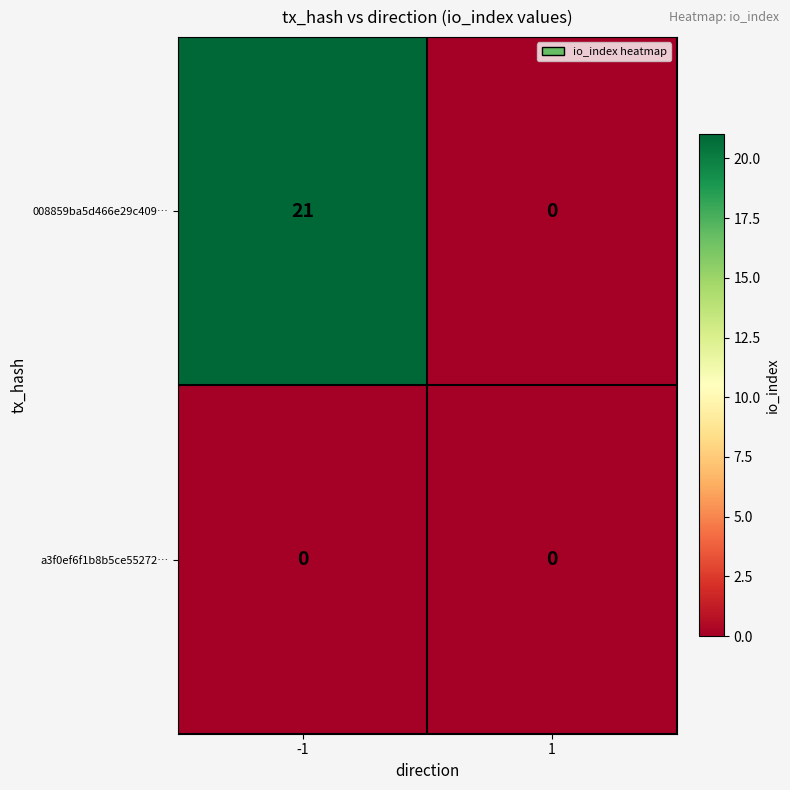

List the series in order of their peak value, highest first.

008859ba5d466e29c409…, a3f0ef6f1b8b5ce55272…